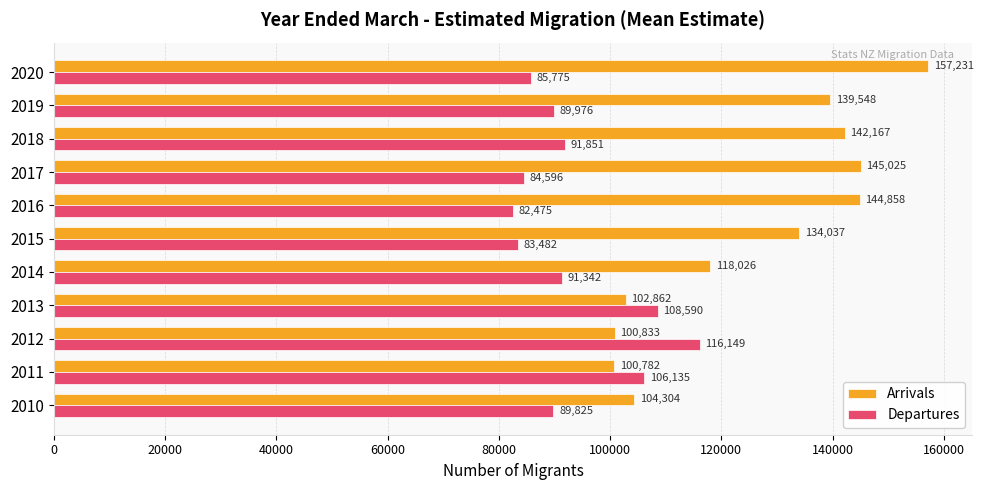

What is the average value of the Arrivals series?

126334